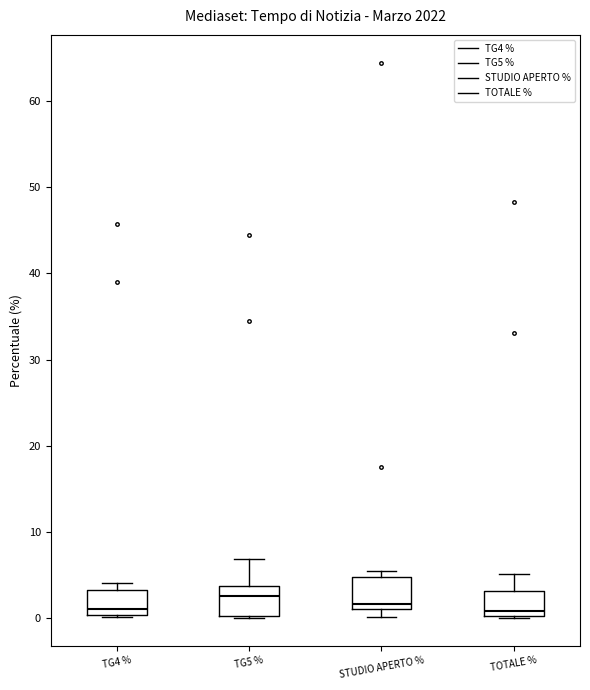

Reading left to right, transcribe this box plot: for each box, give where its median line is, the range the box spans, and where its two whiskers end, as read against the y-axis. The values are not printed on the chart, so give them approximately, as read against the axis.

TG4 %: median 1, box 0 to 3, whiskers 0 to 4
TG5 %: median 3, box 0 to 4, whiskers 0 to 7
STUDIO APERTO %: median 2, box 1 to 5, whiskers 0 to 5 (just above the box's upper edge)
TOTALE %: median 1, box 0 to 3, whiskers 0 to 5